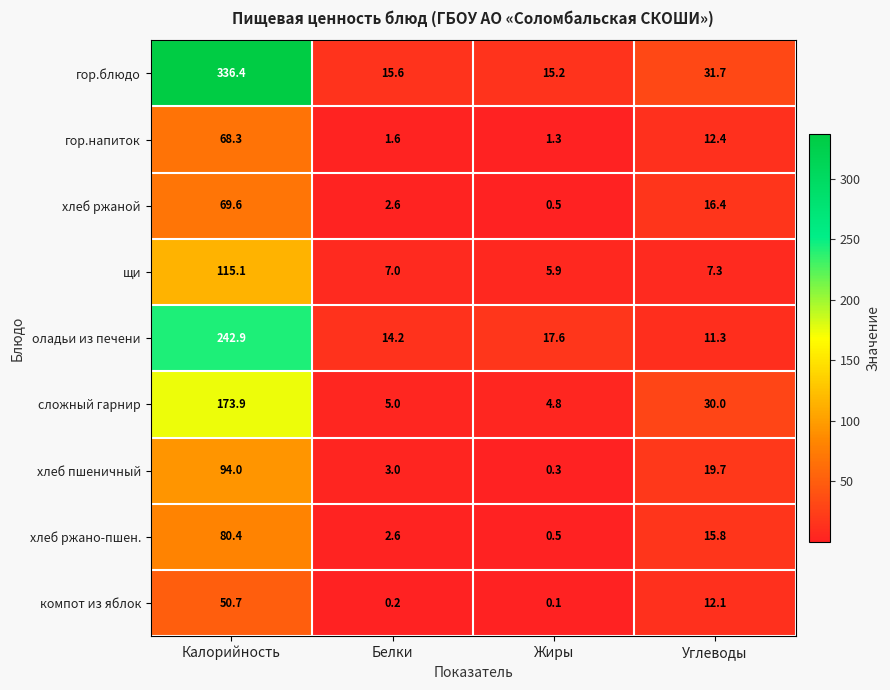

What is the sum of the хлеб ржано-пшен. values at Жиры and Углеводы?

16.3